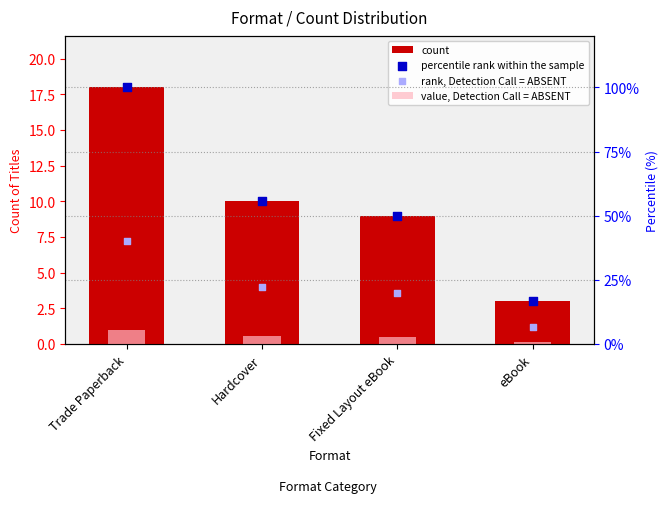

Which series has the largest total across all categories?

percentile rank within the sample